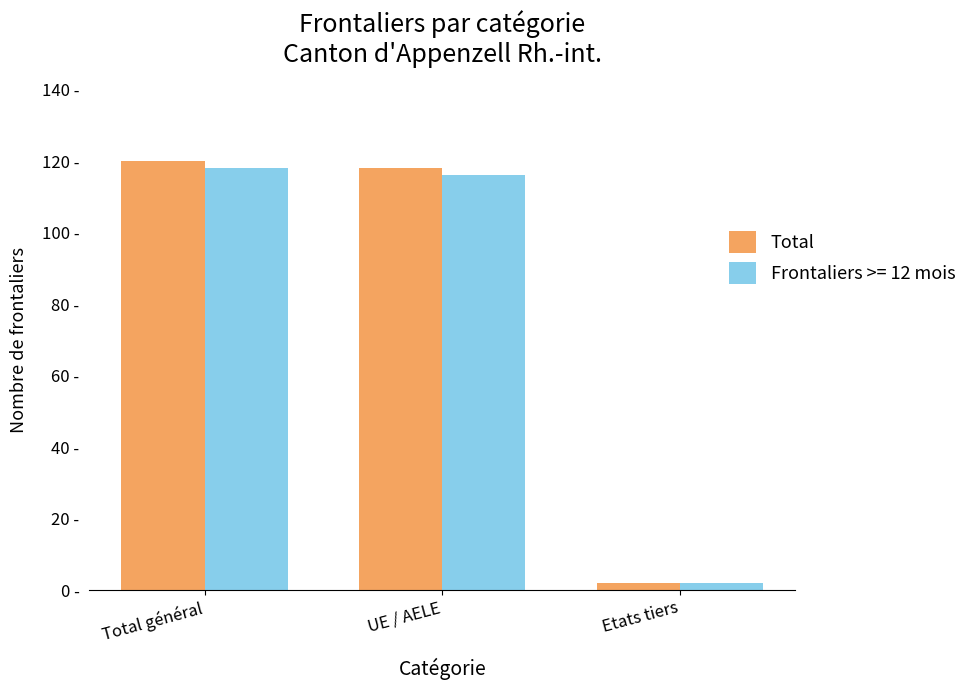

What is the label of the 1st bar from the right?

Etats tiers